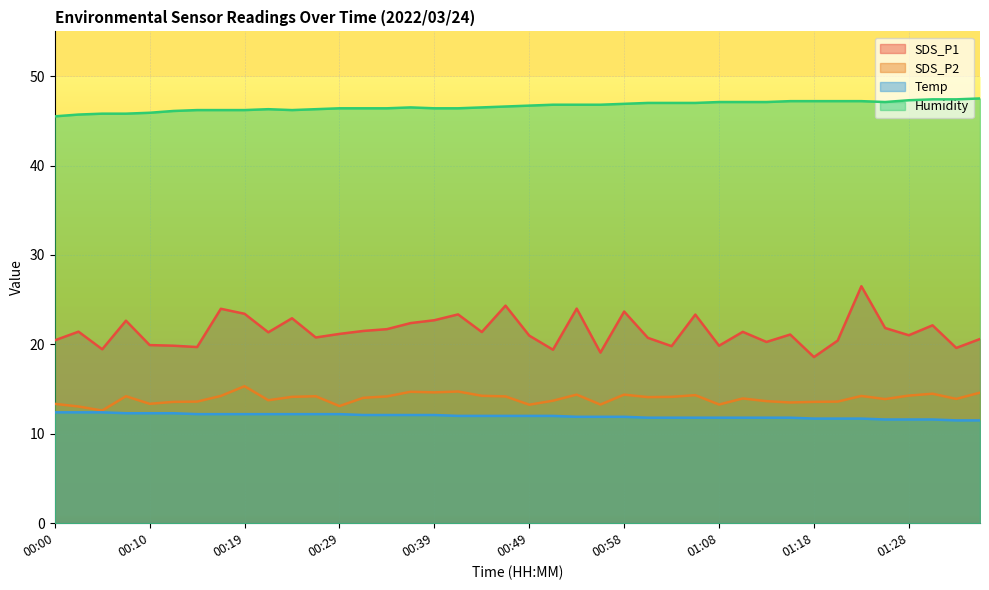

What is the label of the 1st point from the right?

01:35